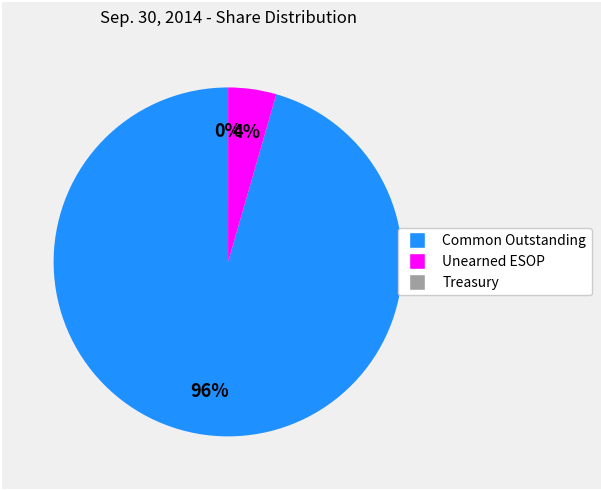

Is there a majority slice in this chart?

Yes